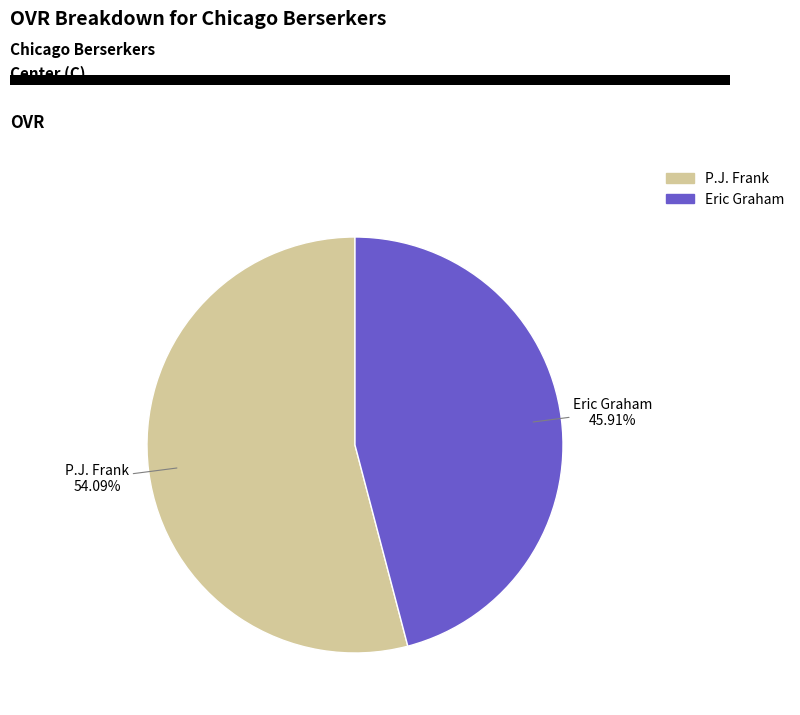

The P.J. Frank slice represents 54% of the pie. True or false?

True